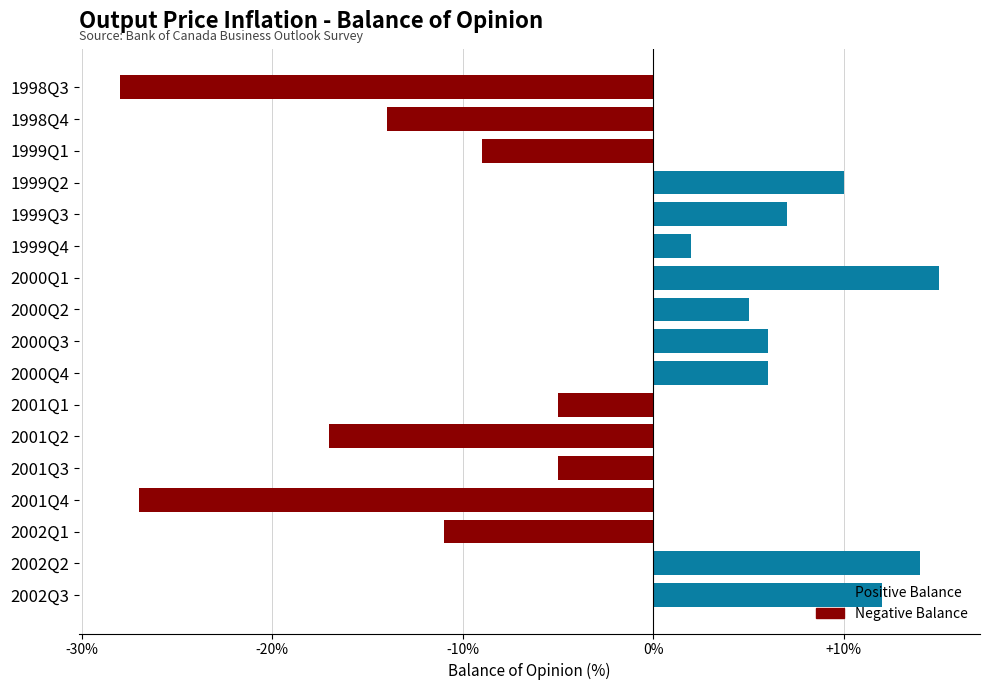

Between 2001Q2 and 2002Q2, which is larger?

2002Q2